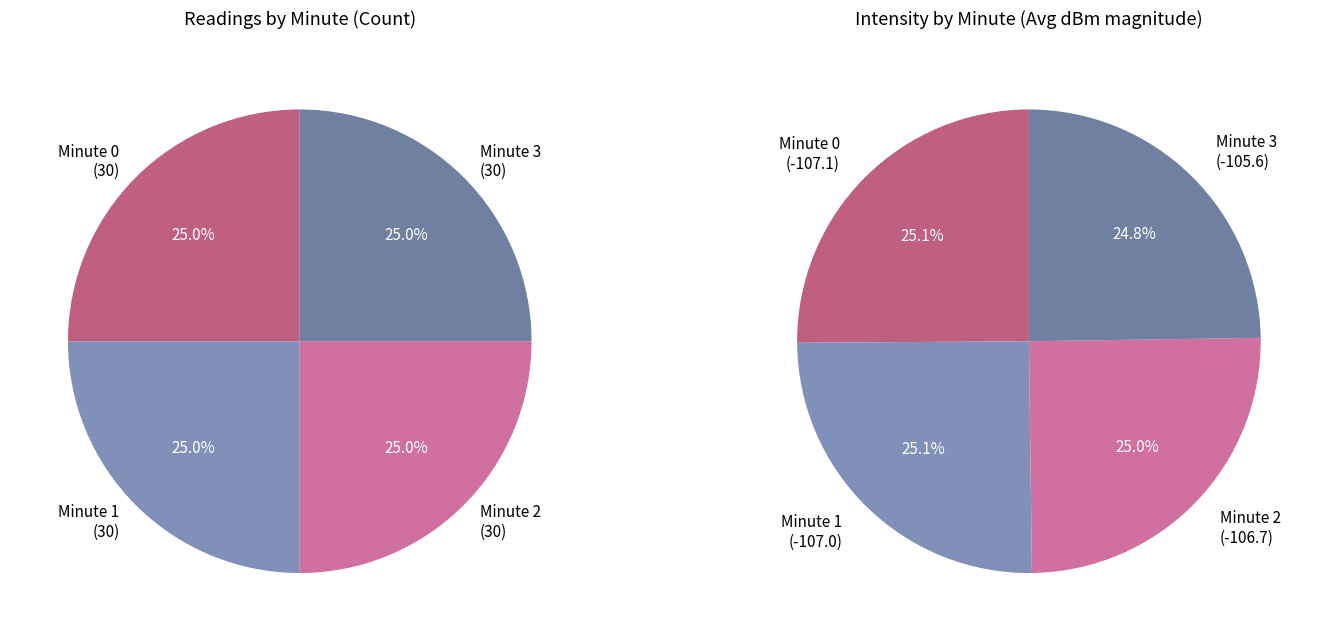

How many slices are in this pie chart?

4